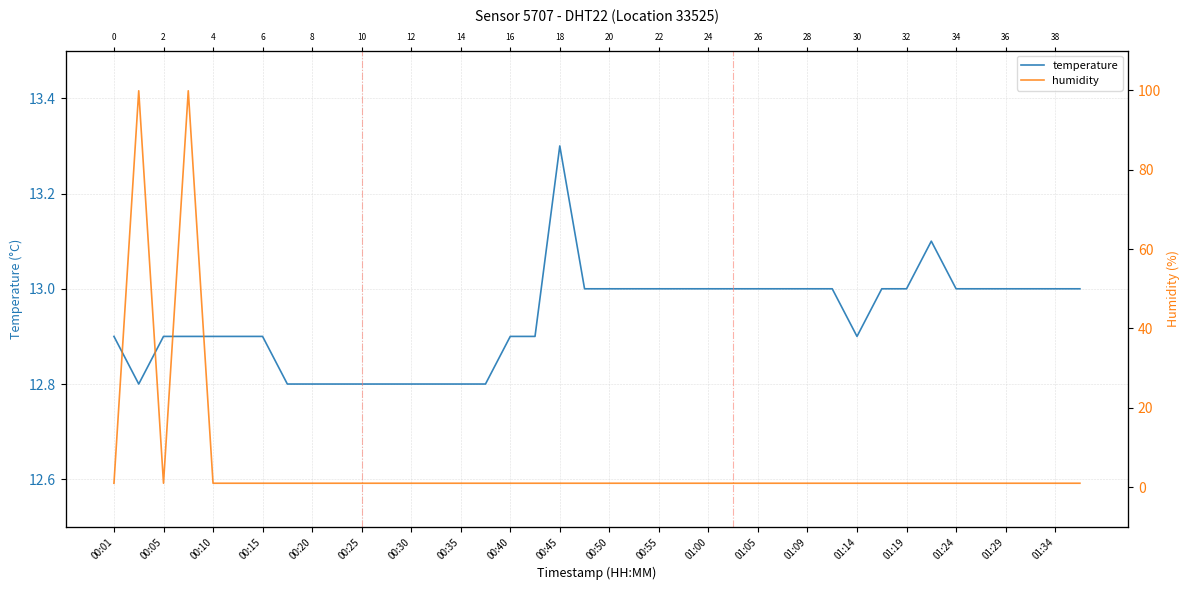

What is the value of the humidity point at the 35th from the left?

1.0